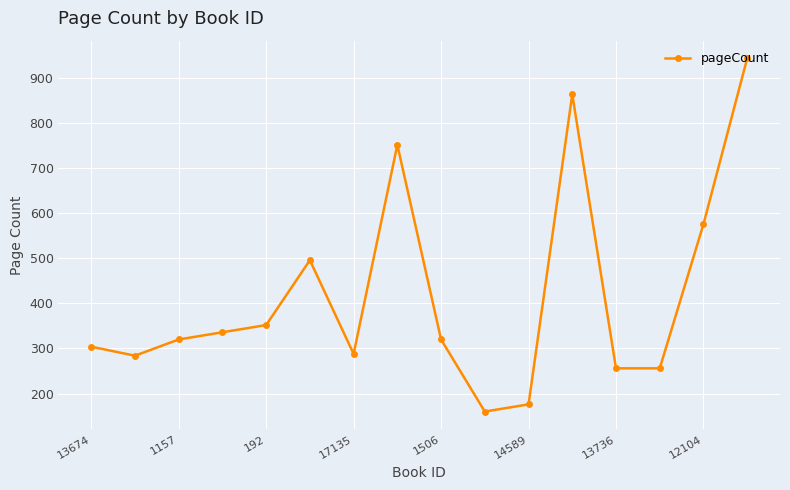

True or false: the data has more than 1 interior local peaks.

True